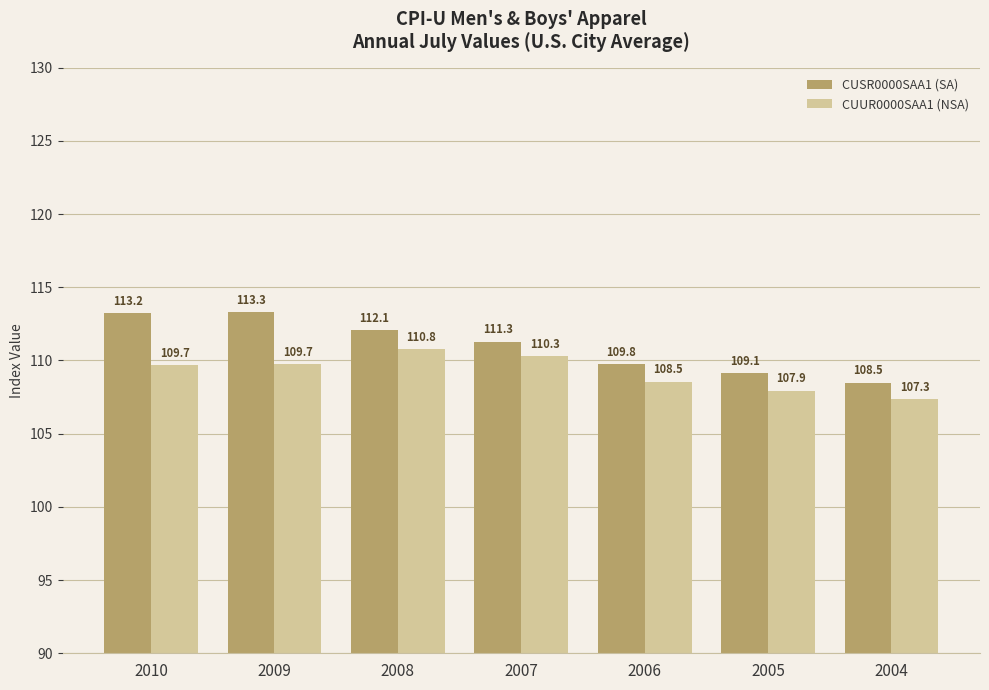

Read the CUSR0000SAA1 (SA) value at 2004.

108.5